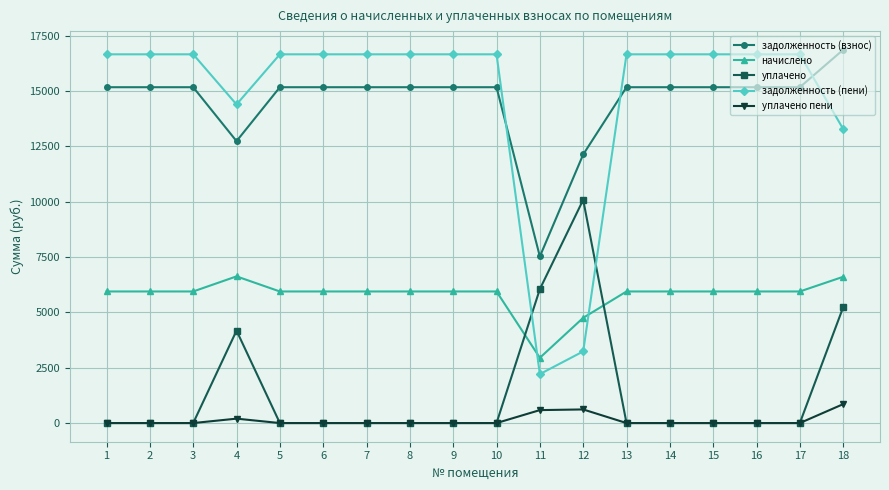

True or false: задолженность (взнос) and задолженность (пени) cross at least once.

True